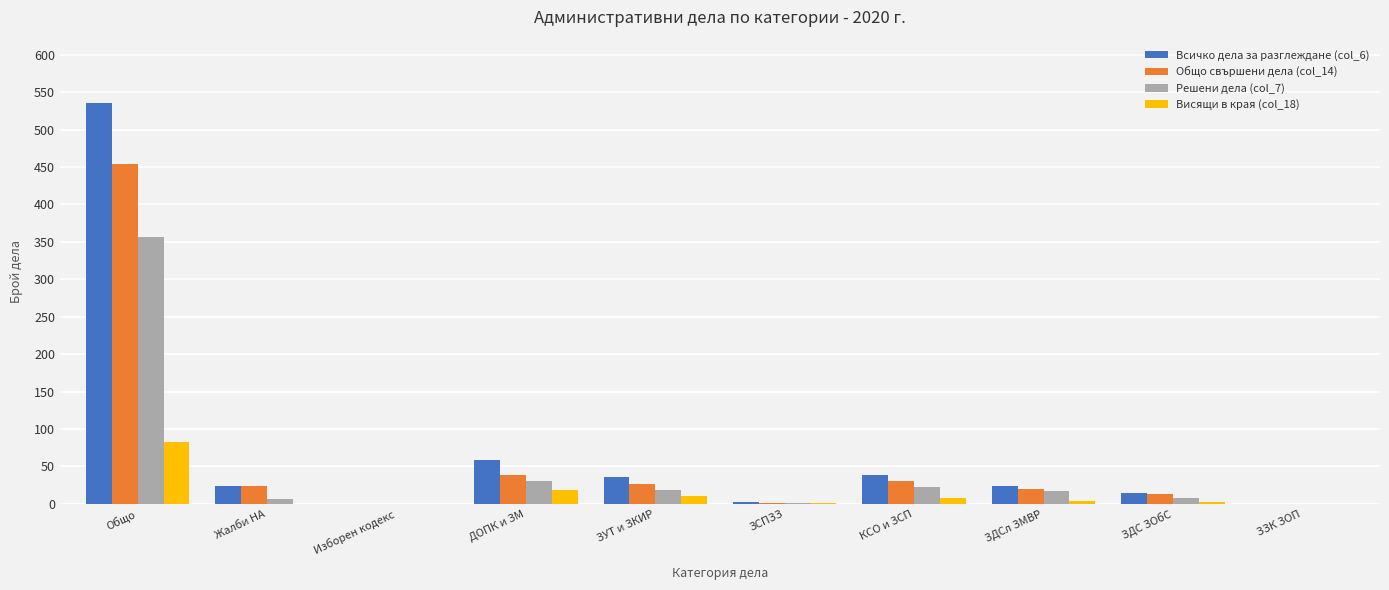

What is the difference between the Общо свършени дела (col_14) values at Изборен кодекс and КСО и ЗСП?

30